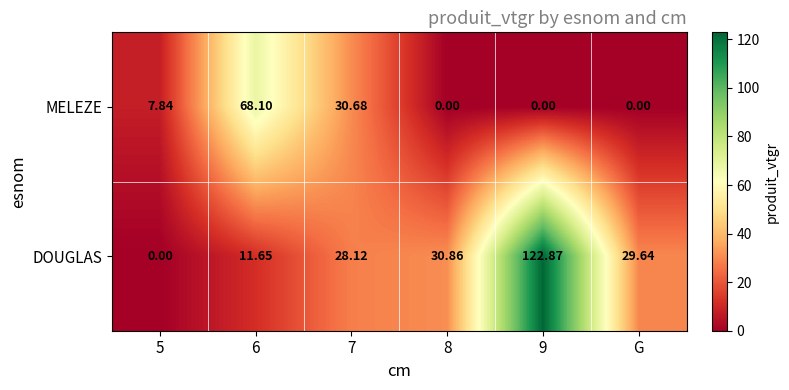

Rank the series at 8 from highest to lowest value.

DOUGLAS, MELEZE